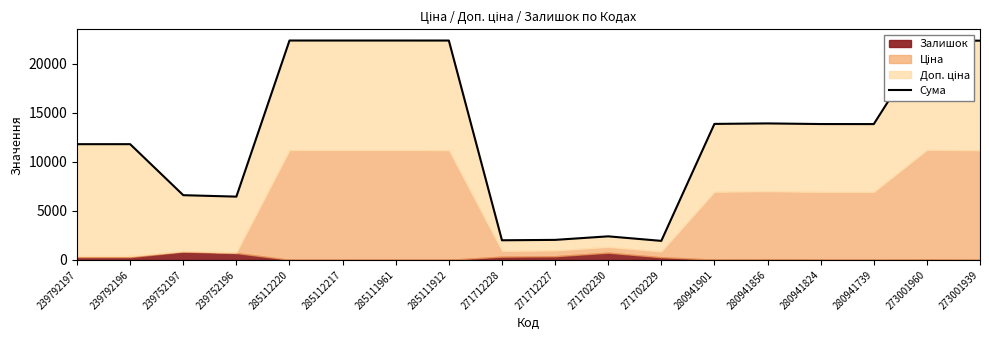

What is the change in value from 239792196 to 239752197?

-5207.1